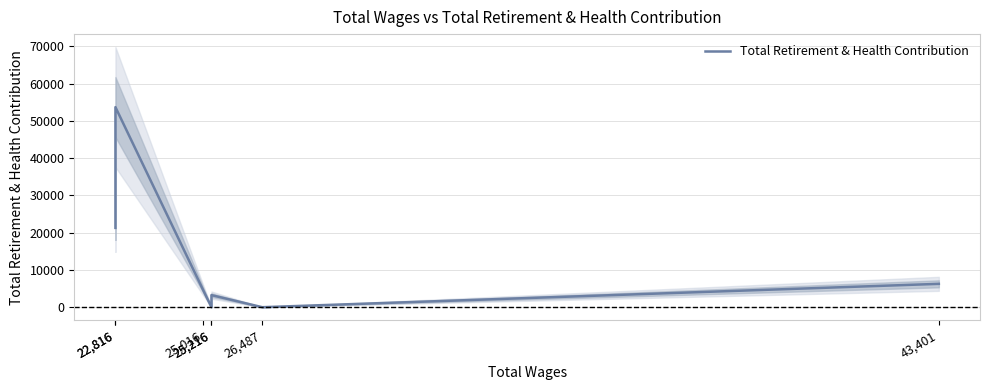

How many values exceed 4438?

3